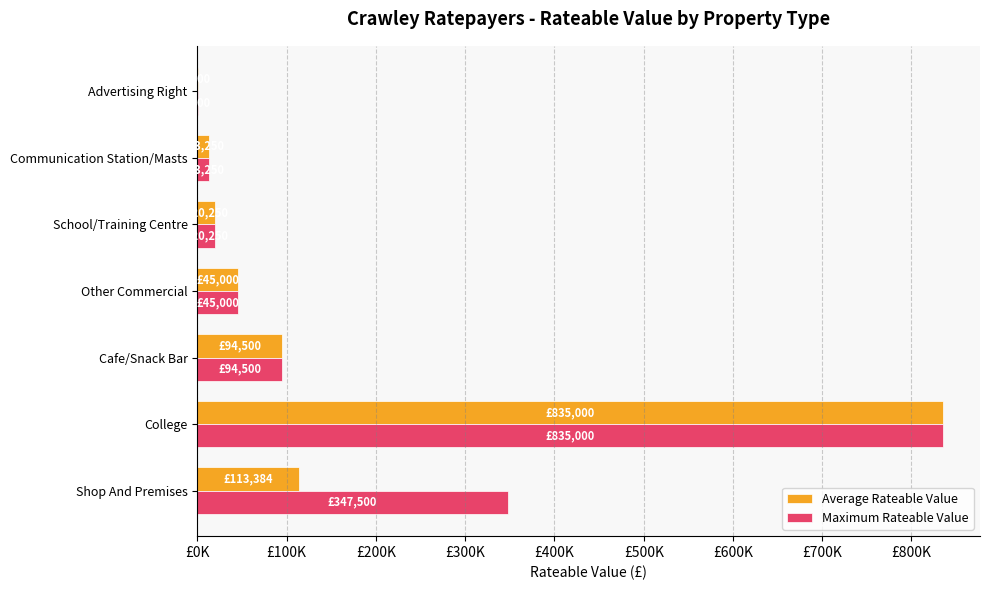

What is the smallest value displayed?

300.0